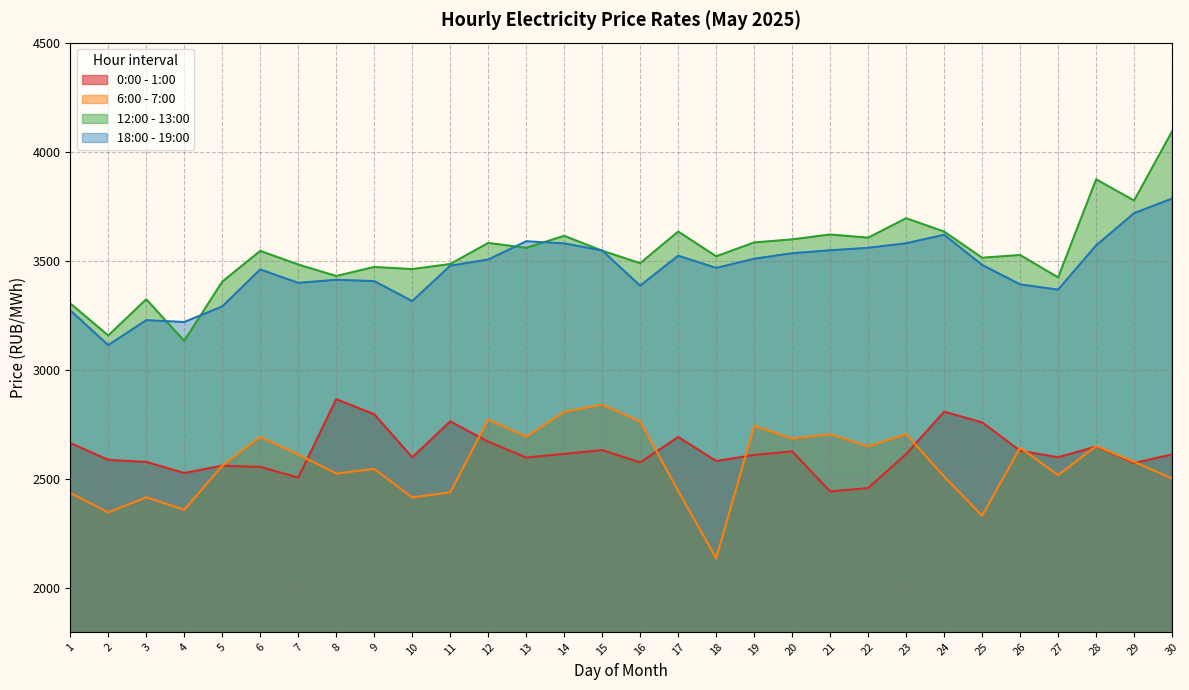

Reading right to left, transcribe all the data shown in this chart.

0:00 - 1:00: 30=2613.0	29=2573.7	28=2649.1	27=2600.1	26=2629.7	25=2759.8	24=2808.8	23=2614.7	22=2459.1	21=2443.1	20=2626.8	19=2610.5	18=2582.8	17=2692.9	16=2576.4	15=2632.8	14=2615.3	13=2598.8	12=2671.3	11=2764.3	10=2599.6	9=2797.0	8=2866.4	7=2506.8	6=2555.8	5=2561.5	4=2527.7	3=2578.6	2=2588.1	1=2665.1
6:00 - 7:00: 30=2502.3	29=2578.9	28=2651.2	27=2517.9	26=2643.7	25=2331.9	24=2511.2	23=2705.7	22=2649.5	21=2704.6	20=2685.2	19=2744.0	18=2136.9	17=2445.6	16=2763.7	15=2840.9	14=2807.5	13=2694.0	12=2772.6	11=2439.2	10=2415.8	9=2546.4	8=2525.3	7=2612.4	6=2693.0	5=2561.0	4=2359.1	3=2416.2	2=2347.1	1=2436.5
12:00 - 13:00: 30=4093.8	29=3776.4	28=3873.4	27=3423.9	26=3526.7	25=3514.2	24=3633.9	23=3695.2	22=3606.1	21=3620.6	20=3598.3	19=3584.2	18=3520.8	17=3634.3	16=3489.2	15=3546.3	14=3614.6	13=3559.5	12=3581.9	11=3485.5	10=3462.1	9=3471.8	8=3430.6	7=3483.2	6=3545.5	5=3404.6	4=3133.2	3=3323.7	2=3158.0	1=3305.0
18:00 - 19:00: 30=3785.4	29=3718.5	28=3570.8	27=3368.1	26=3392.0	25=3481.2	24=3619.7	23=3580.6	22=3559.8	21=3548.3	20=3535.0	19=3509.5	18=3467.6	17=3523.5	16=3386.3	15=3547.2	14=3580.0	13=3589.7	12=3506.0	11=3477.5	10=3315.6	9=3407.1	8=3413.2	7=3399.0	6=3460.6	5=3291.1	4=3219.7	3=3228.1	2=3113.9	1=3272.9